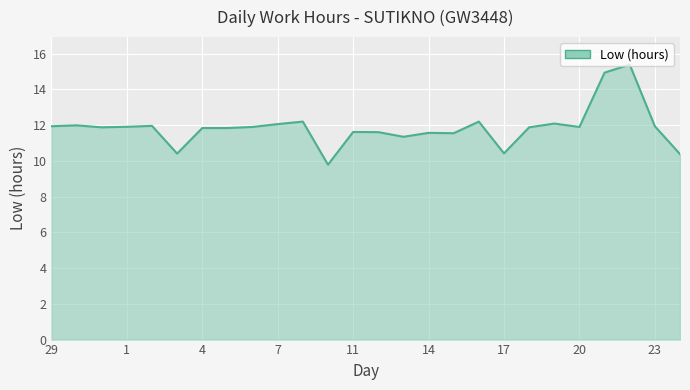

What is the smallest value displayed?

9.8